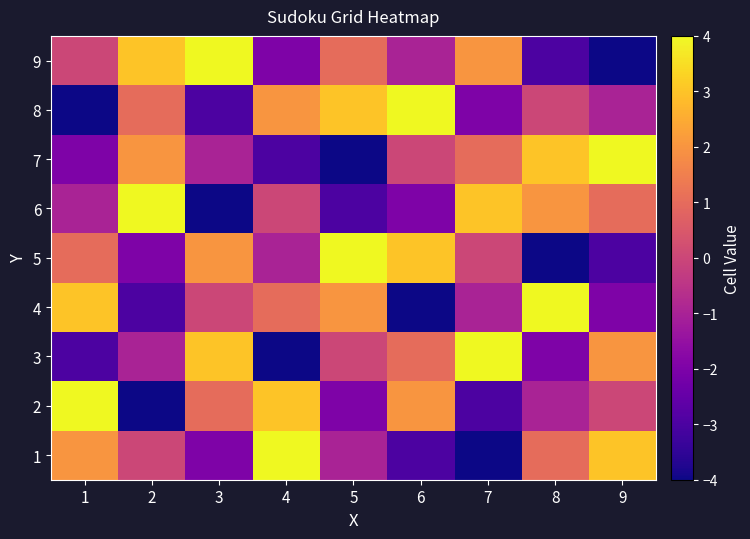

At which category is the sum across all series the highest?

1